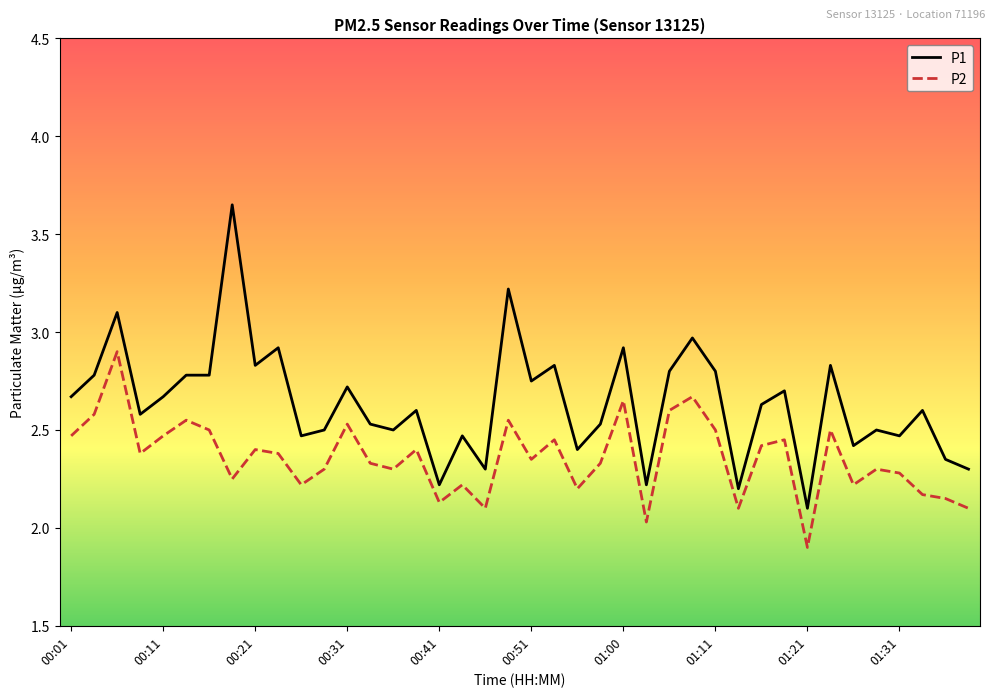

Which series has the largest range (max minus min)?

P1